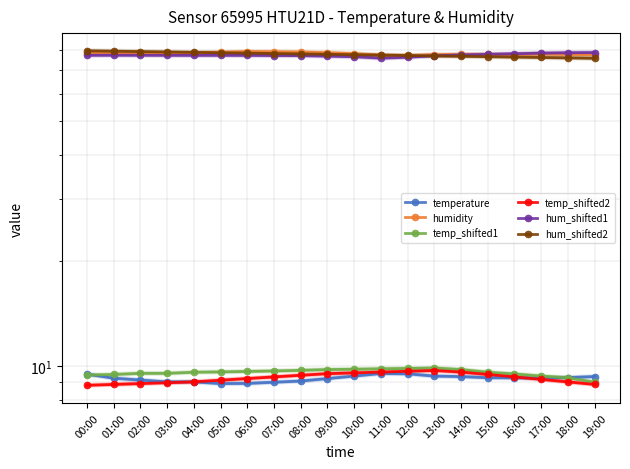

What are all the series names shown in the legend?

temperature, humidity, temp_shifted1, temp_shifted2, hum_shifted1, hum_shifted2